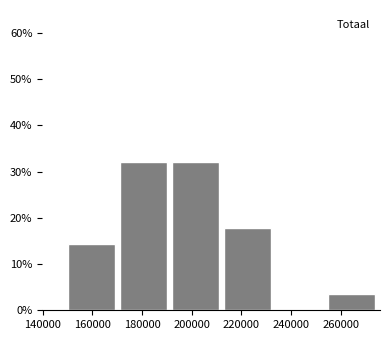

Reading left to right, list every bar in this chart as the range it spans on the x-axis followed by its height. Neither the bar edges nor the heights are printed on the chart, so give them approximately, as read against the axes.

150000 to 172000: 14
172000 to 192000: 32
192000 to 214000: 32
214000 to 234000: 18
234000 to 254000: 0
254000 to 276000: 4